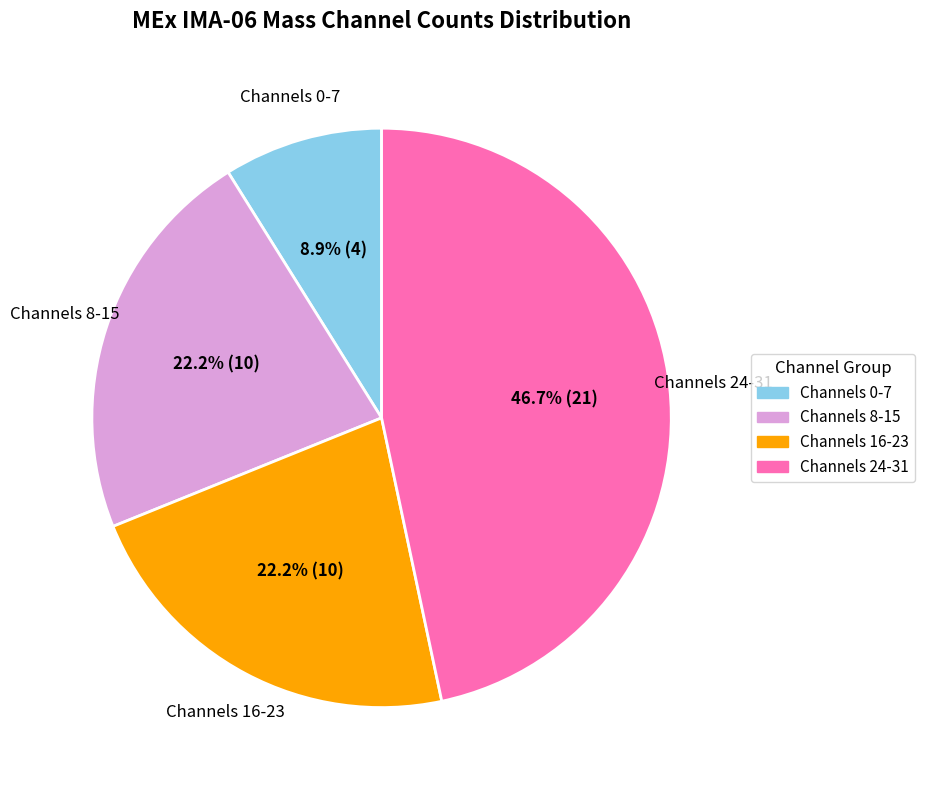

Count the number of slices in the pie.

4